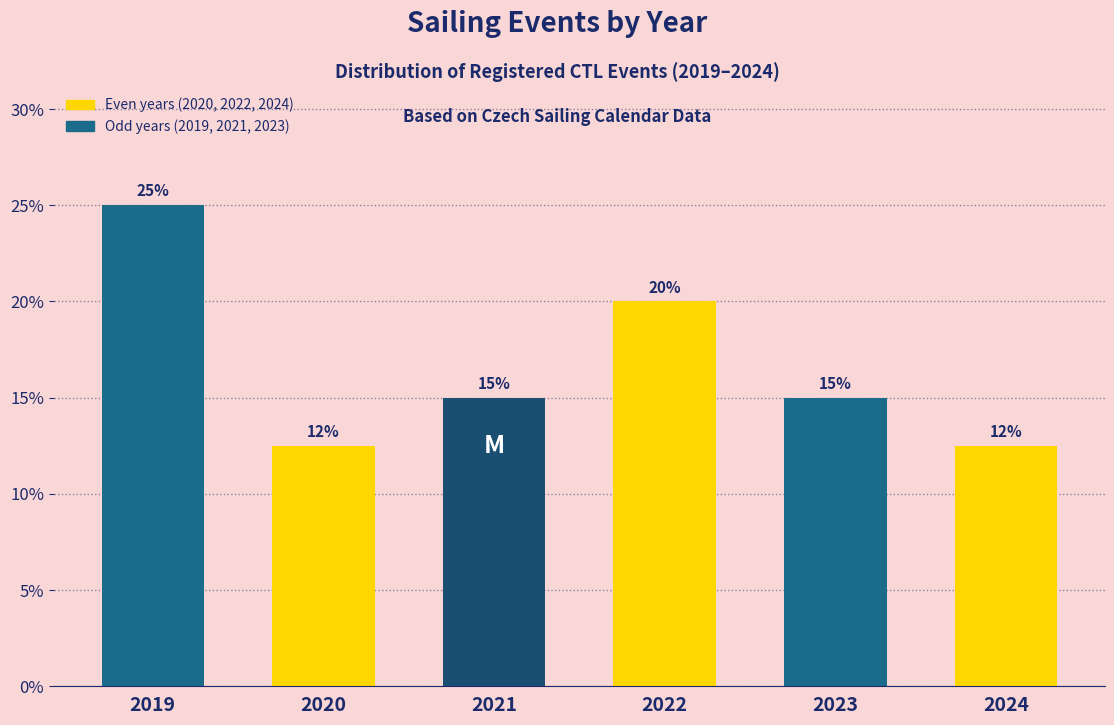

Which category has the highest value across all series?

2019